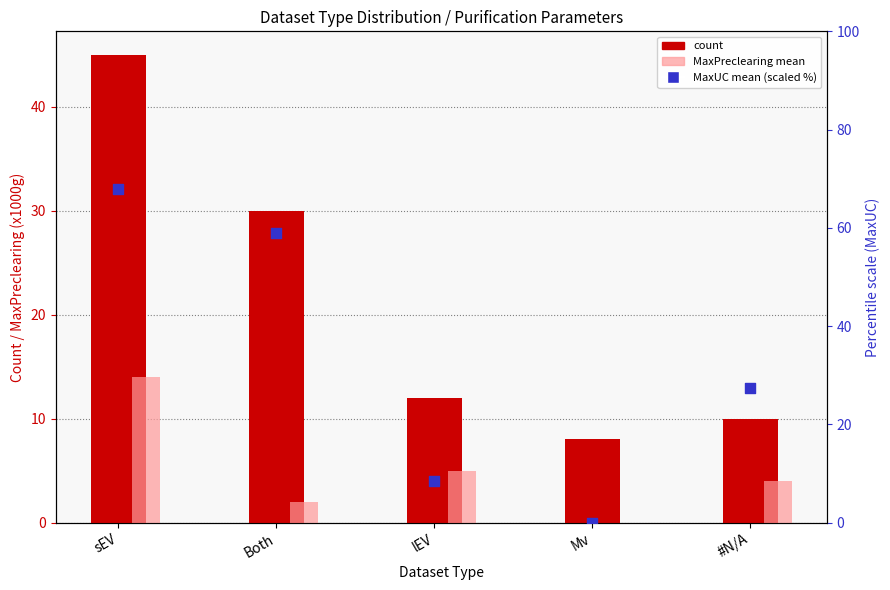

At how many categories does at least one series exceed 20?

3